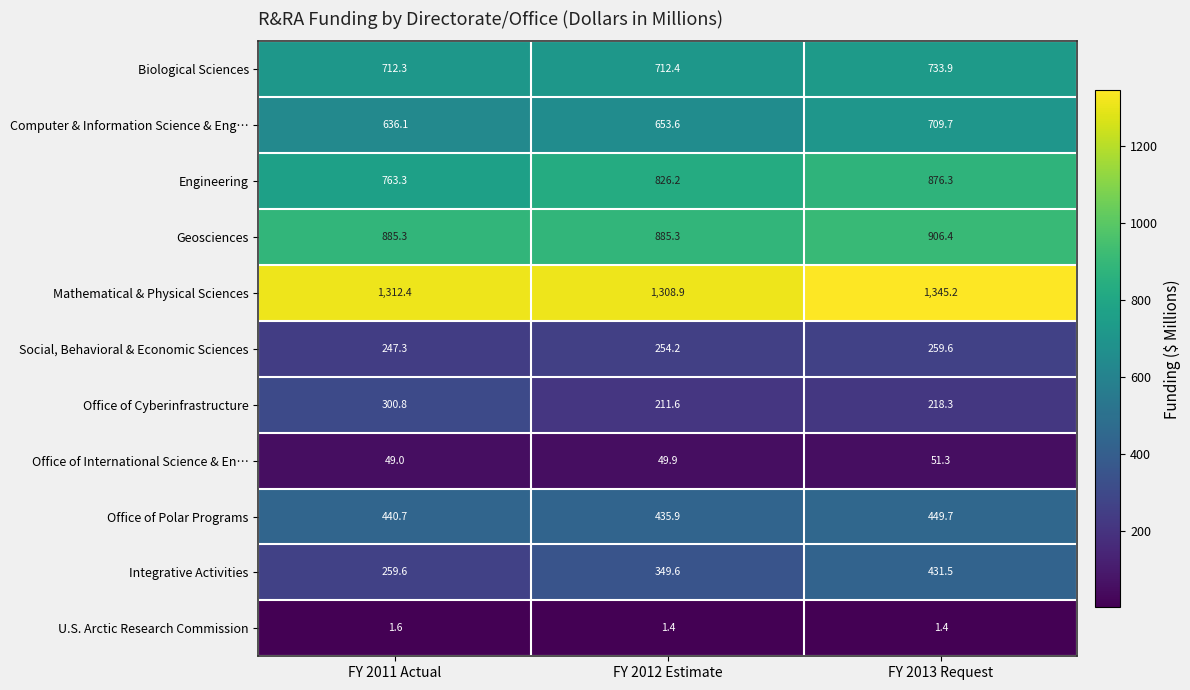

What is the difference between the highest and lowest values at FY 2012 Estimate?

1307.5